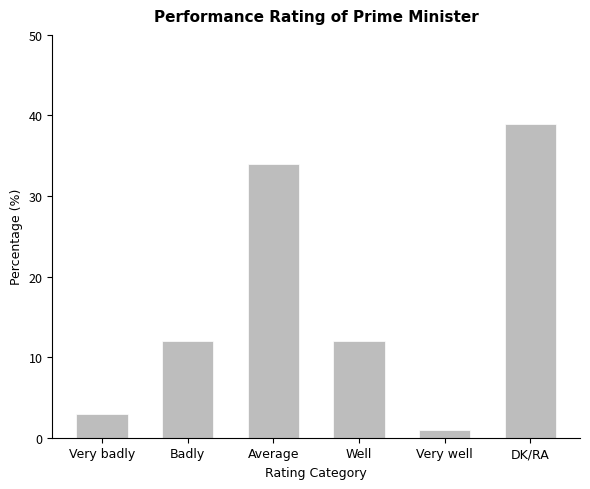

Reading left to right, list all the values displayed in this chart.

Very badly=3	Badly=12	Average=34	Well=12	Very well=1	DK/RA=39